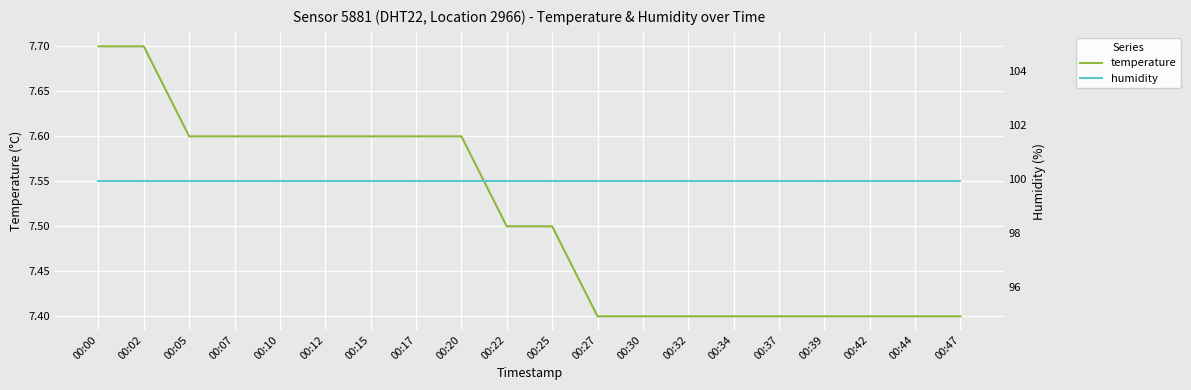

Which label corresponds to the largest value in the chart?

00:00